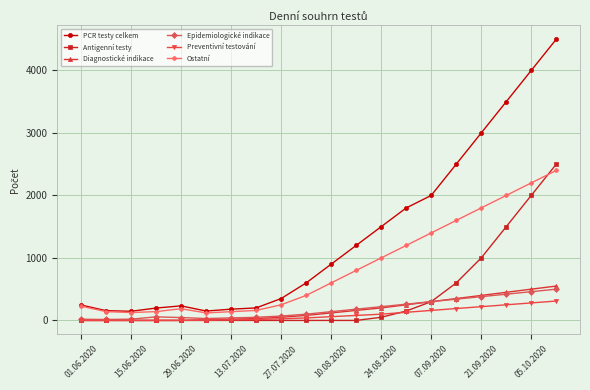

True or false: PCR testy celkem and Antigenní testy cross at least once.

False